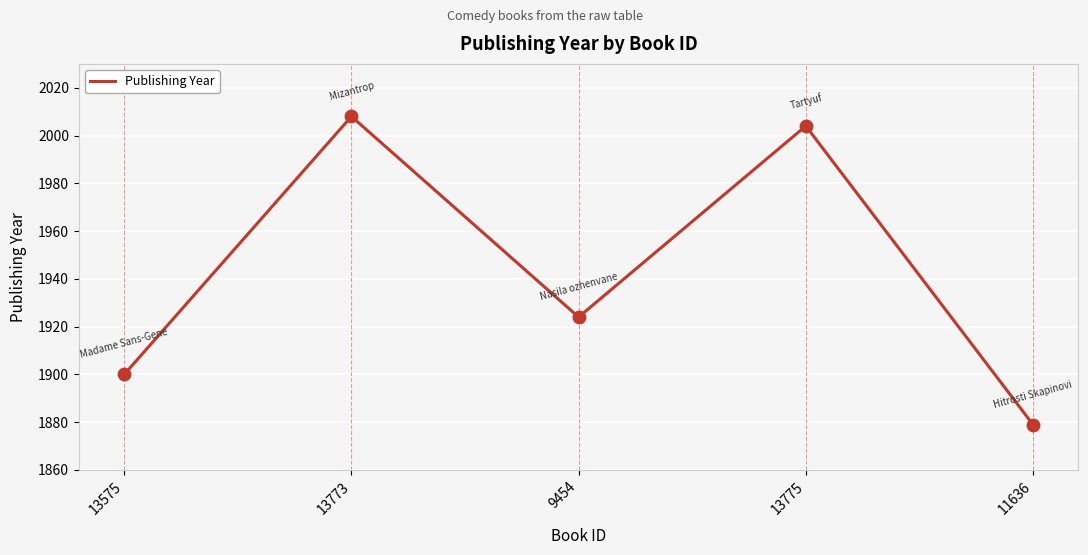

Which has a higher value, 13775 or 13773?

13773